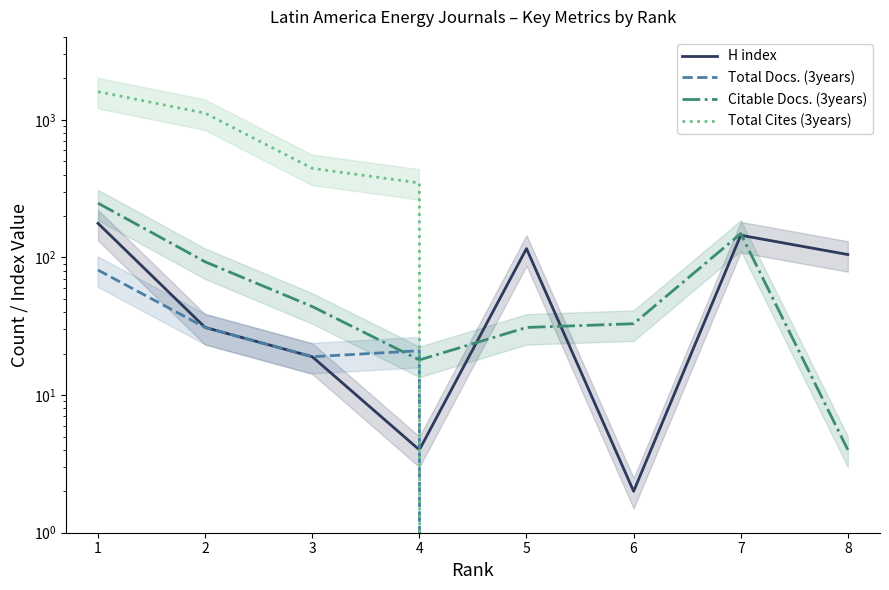

What is the difference between the H index values at 5 and 4?

112